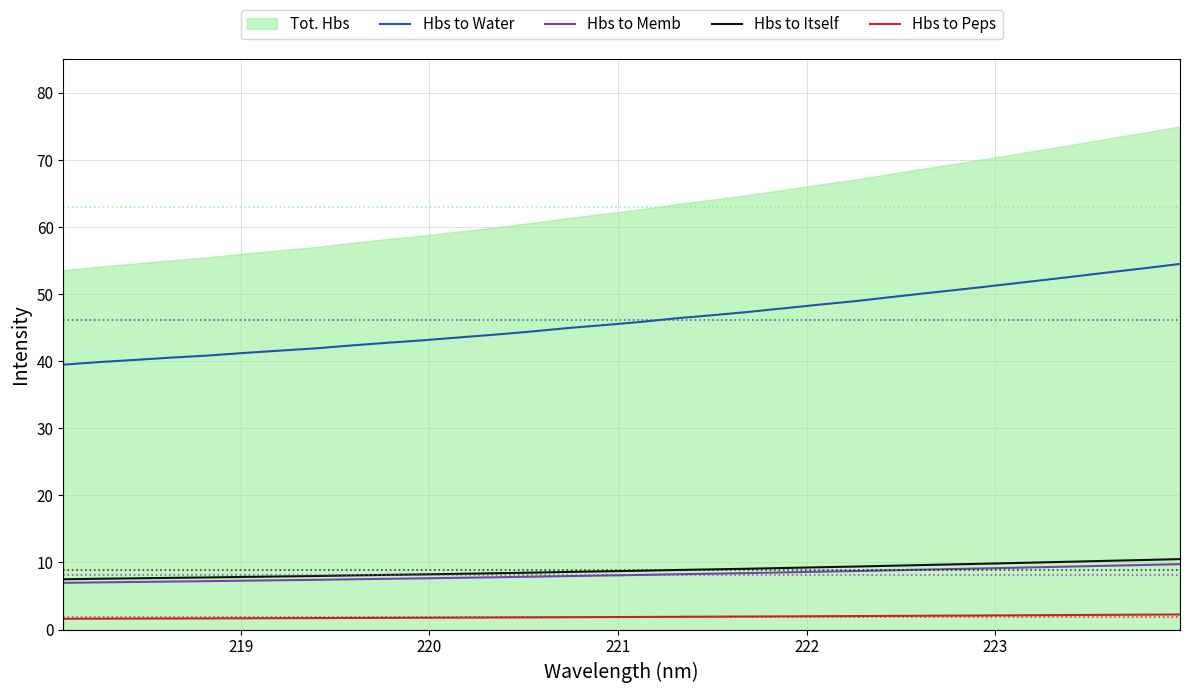

Reading left to right, what are all the values shown in this chart?

Hbs to Water: 39.5	39.9	40.2	40.5	40.8	41.2	41.6	41.9	42.3	42.8	43.1	43.5	44.0	44.4	44.9	45.4	45.8	46.4	46.8	47.3	47.9	48.4	49.0	49.6	50.2	50.7	51.3	52.0	52.6	53.2	53.8	54.5
Hbs to Memb: 7.0	7.0	7.1	7.2	7.2	7.3	7.3	7.4	7.5	7.6	7.6	7.7	7.8	7.9	8.0	8.1	8.1	8.2	8.3	8.4	8.5	8.6	8.7	8.8	8.9	9.1	9.2	9.3	9.4	9.5	9.6	9.8
Hbs to Itself: 7.5	7.6	7.6	7.7	7.8	7.8	7.9	8.0	8.1	8.2	8.2	8.3	8.4	8.5	8.6	8.7	8.8	8.9	9.0	9.1	9.2	9.3	9.4	9.5	9.6	9.7	9.9	10.0	10.1	10.2	10.4	10.5
Hbs to Peps: 1.6	1.6	1.6	1.7	1.7	1.7	1.7	1.7	1.7	1.7	1.8	1.8	1.8	1.8	1.8	1.9	1.9	1.9	1.9	1.9	2.0	2.0	2.0	2.0	2.1	2.1	2.1	2.1	2.2	2.2	2.2	2.2